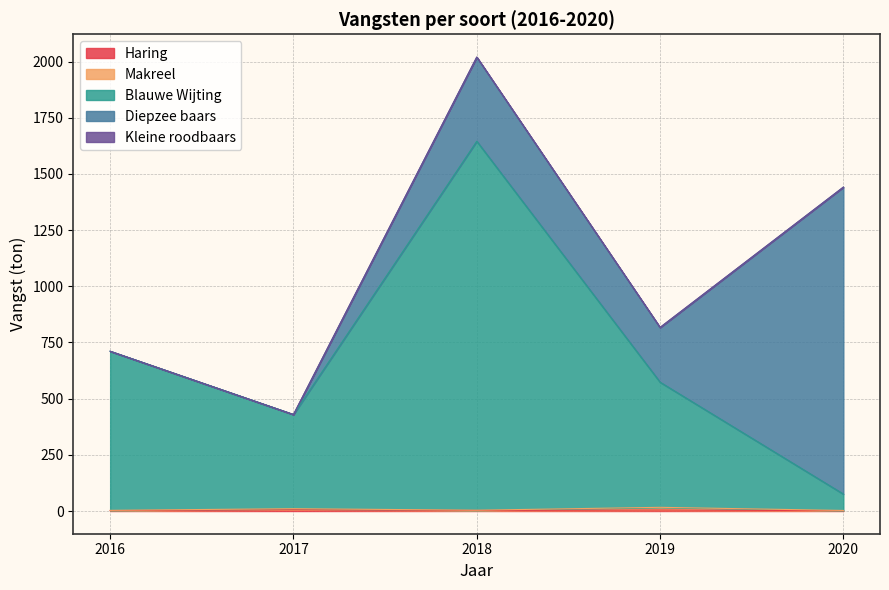

How many data points in Diepzee baars are less than 243?

2